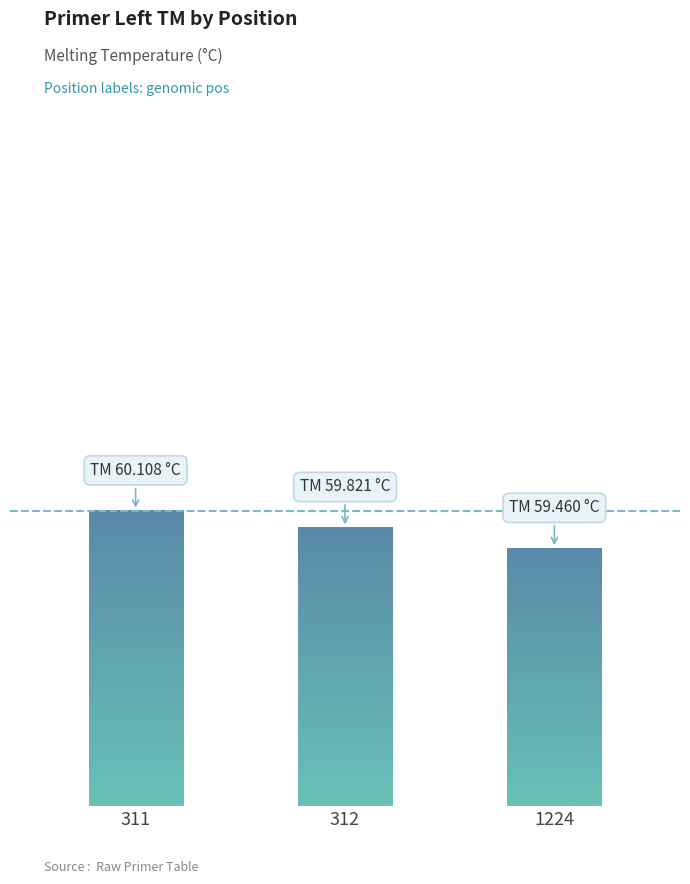

What is the difference between the maximum and second lowest values?

0.3